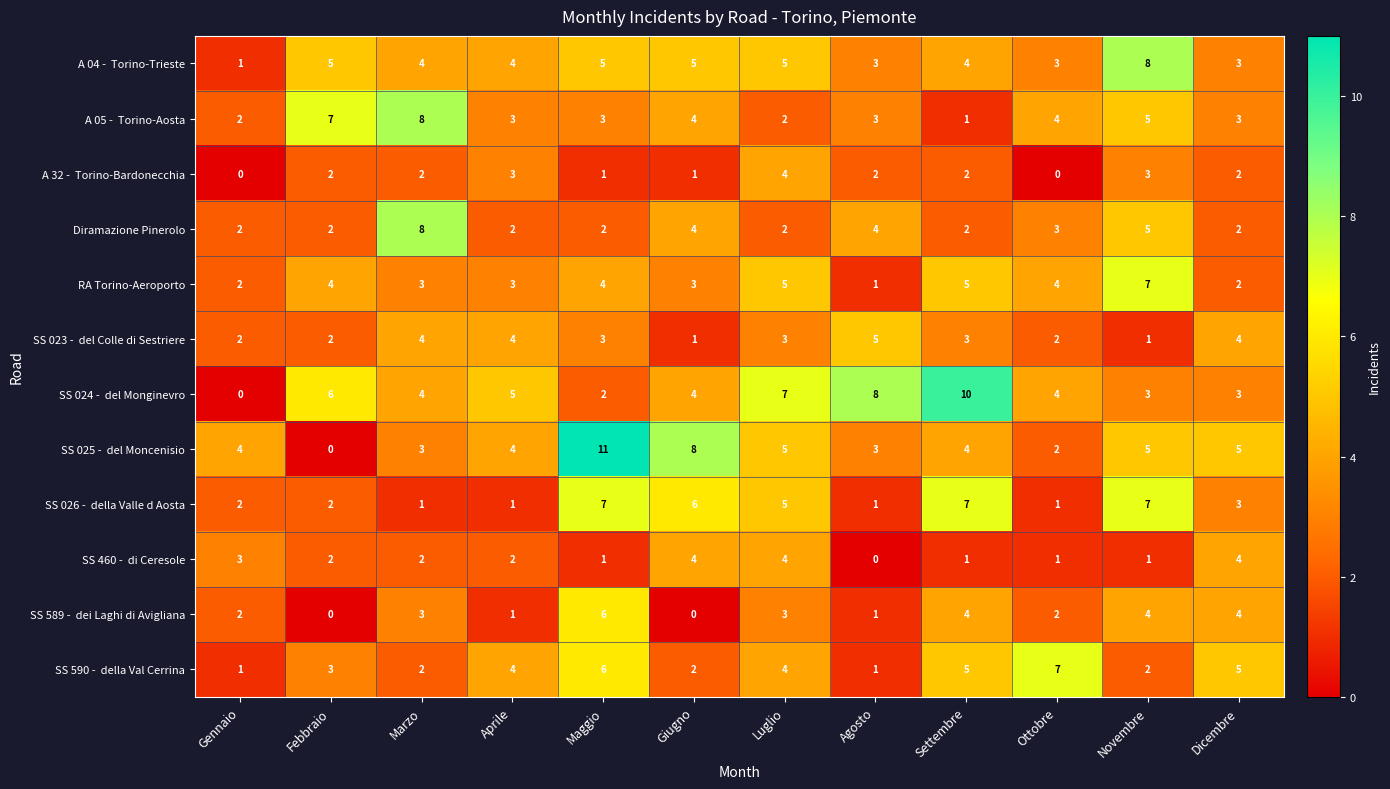

What is the total value across all series at Luglio?

49